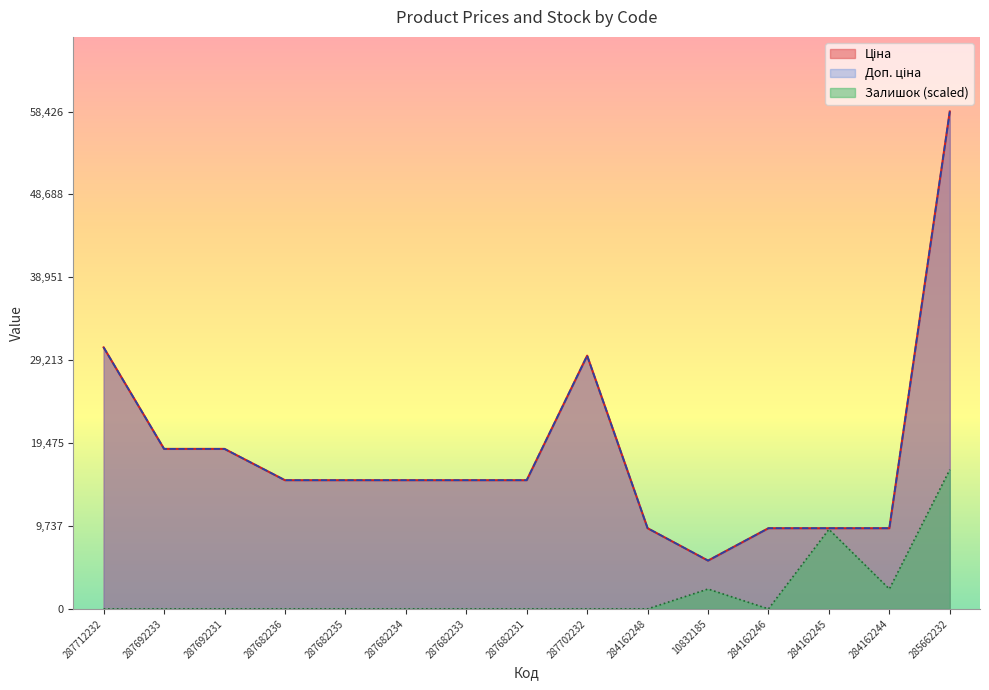

True or false: Ціна has more than 2 points higher than both neighbors.

False